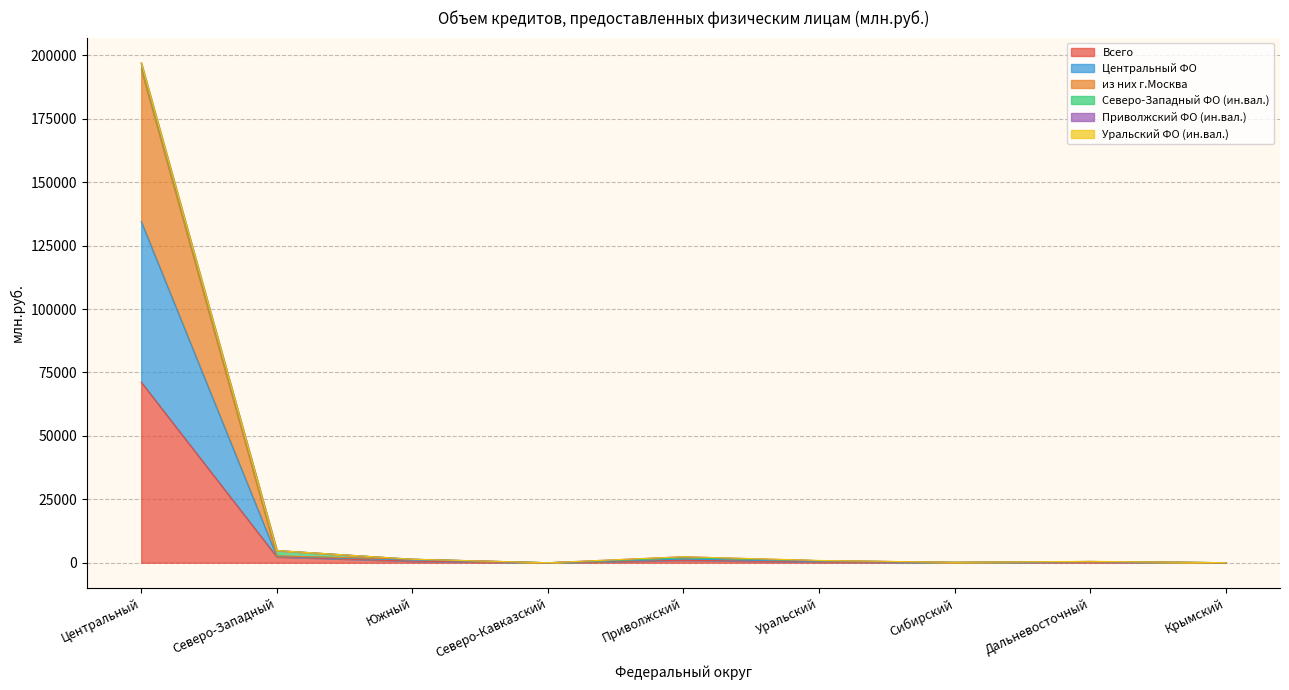

Rank the categories by Всего value from lowest to highest.

Северо-Кавказский, Крымский, Сибирский, Уральский, Дальневосточный, Южный, Приволжский, Северо-Западный, Центральный